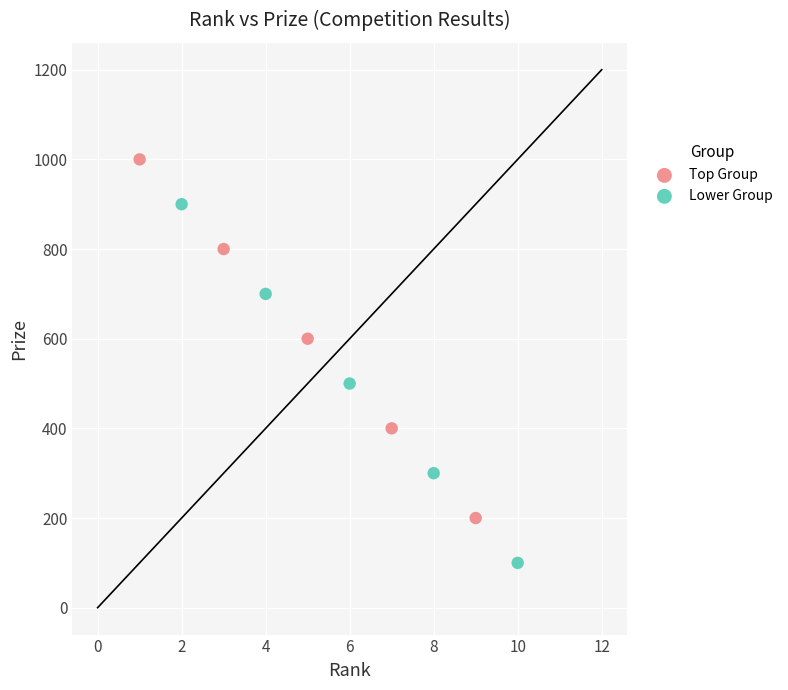

Which series contains the highest Y value?

Top Group